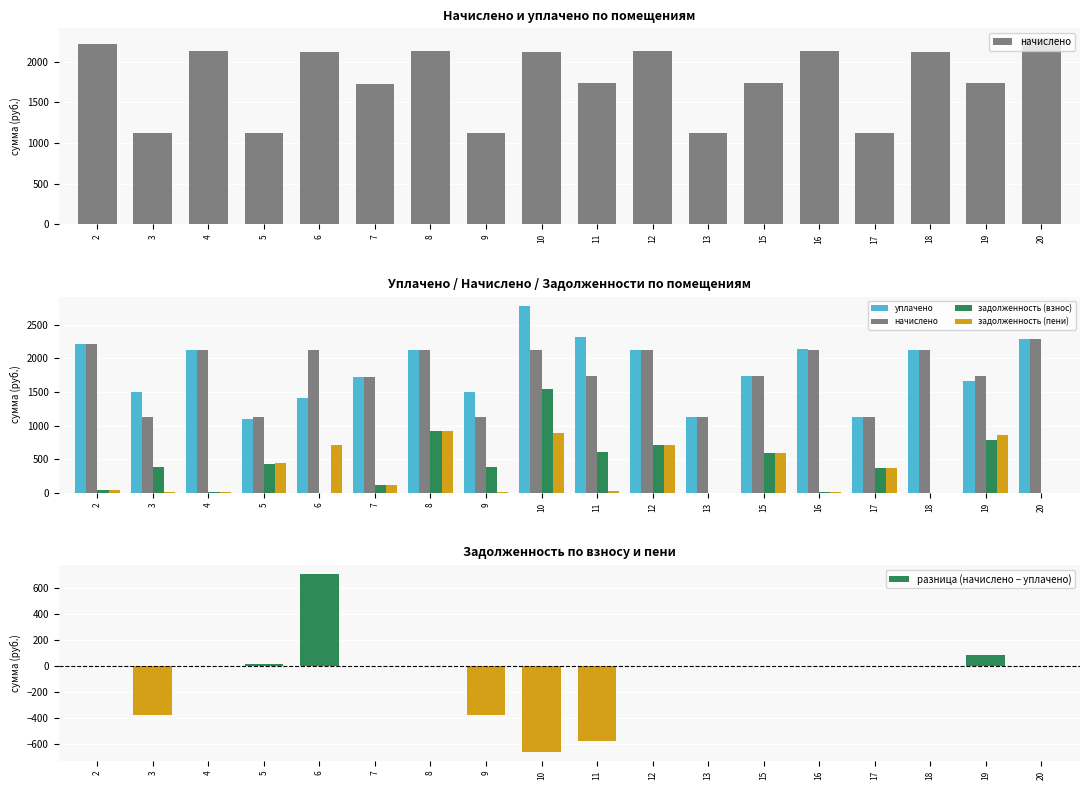

What is the total value across all series at 2?

4520.4